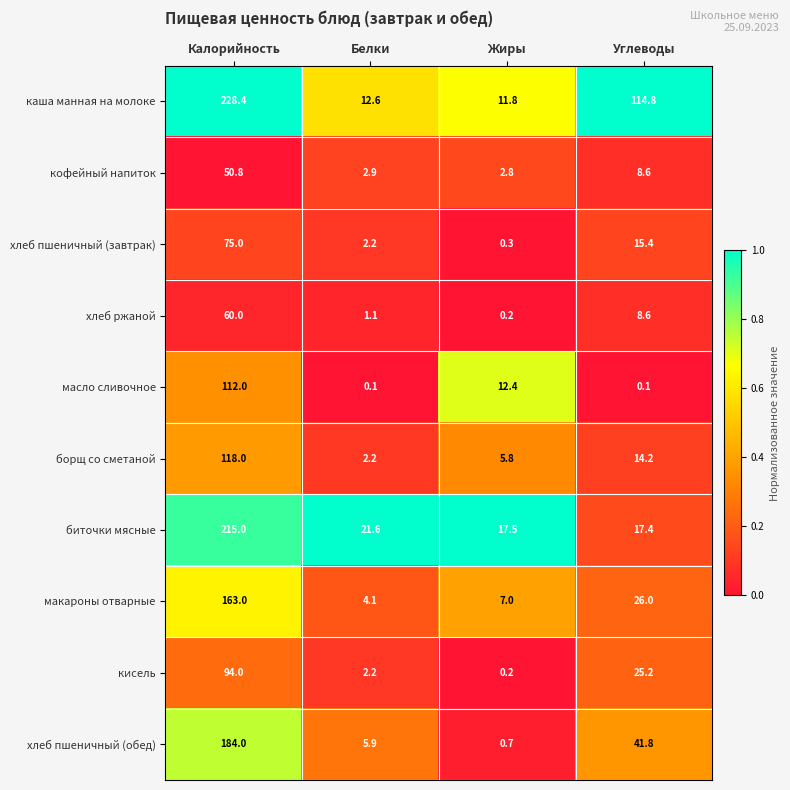

The кисель series shows 2.2 at Белки. True or false?

True